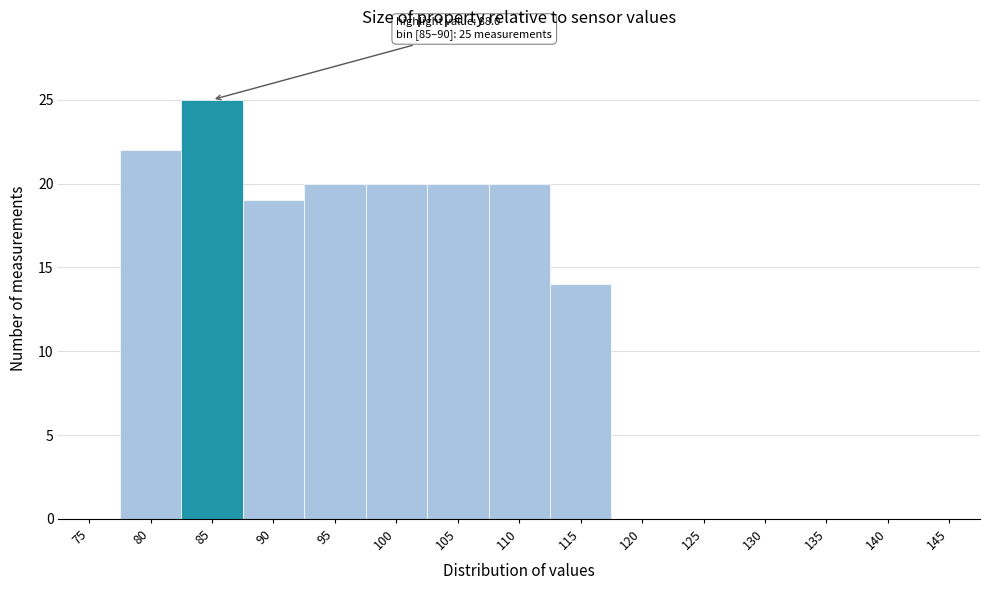

Reading left to right, extract all data points from this chart.

75=0	80=22	85=25	90=19	95=20	100=20	105=20	110=20	115=14	120=0	125=0	130=0	135=0	140=0	145=0